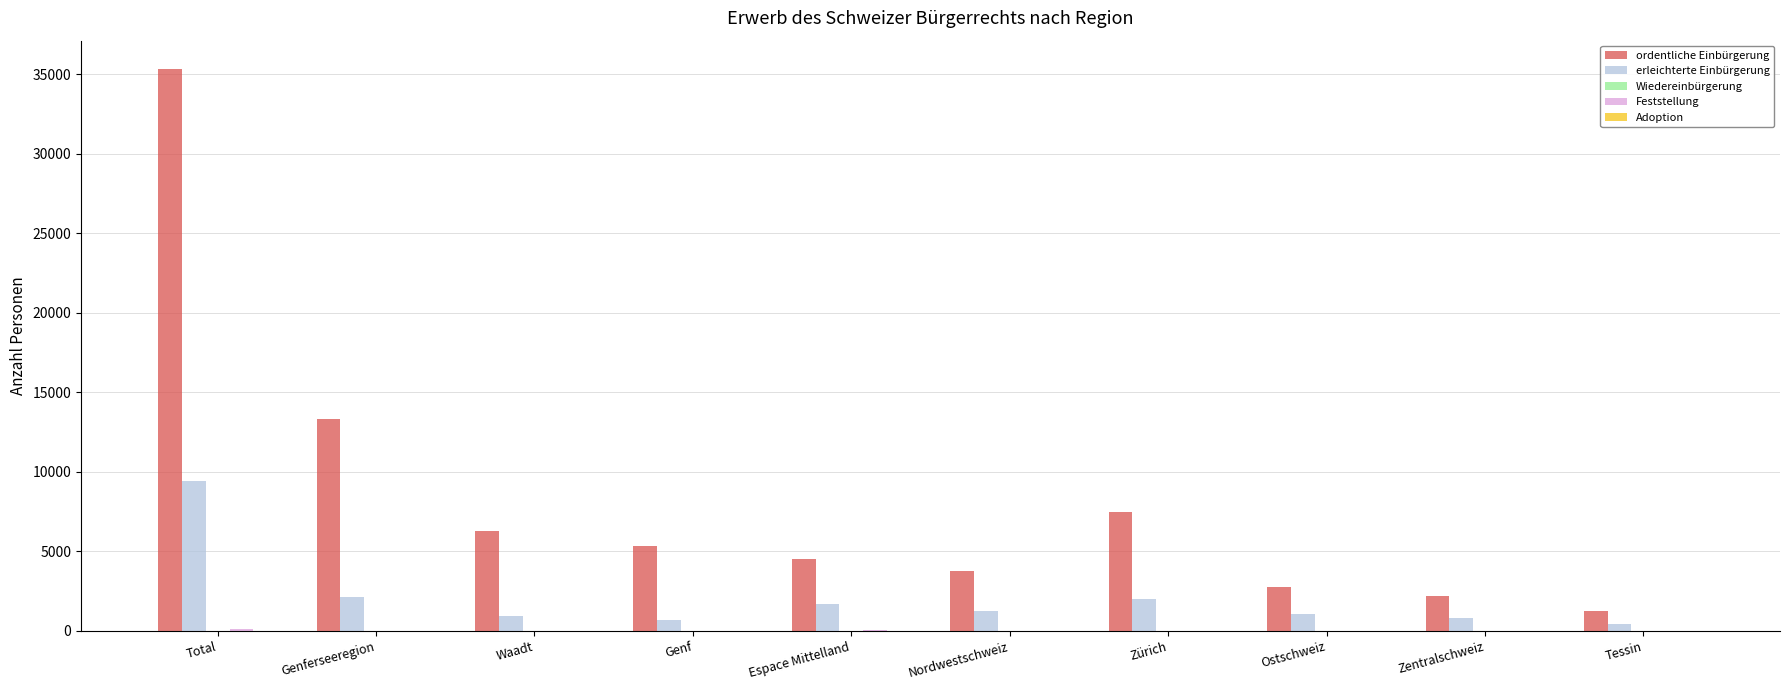

What is the maximum value shown in the chart?

35352